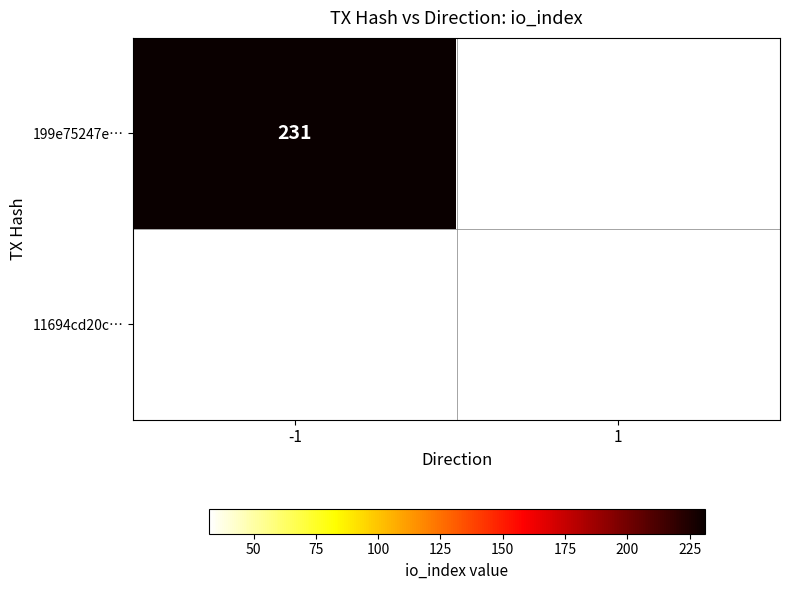

True or false: 11694cd20c… has a value of 17 at 1.

False